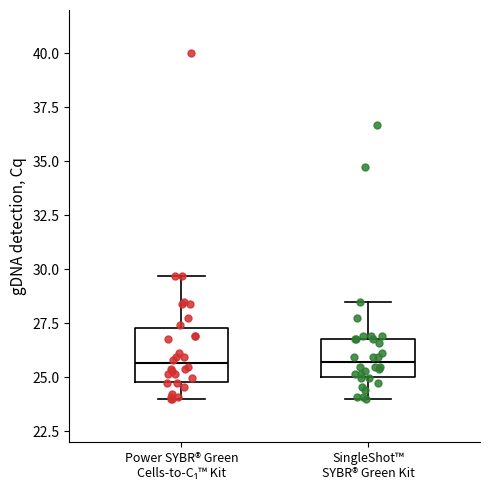

Reading left to right, read every box against the y-axis: the position of its median line, the range the box covers, and the ends of its whiskers. The values are not printed on the chart, so give them approximately, as read against the axis.

Power SYBR® Green Cells-to-C₁™ Kit: median 25.5, box 25.0 to 27.5, whiskers 24.0 to 29.5
SingleShot™ SYBR® Green Kit: median 25.5, box 25.0 to 27.0, whiskers 24.0 to 28.5